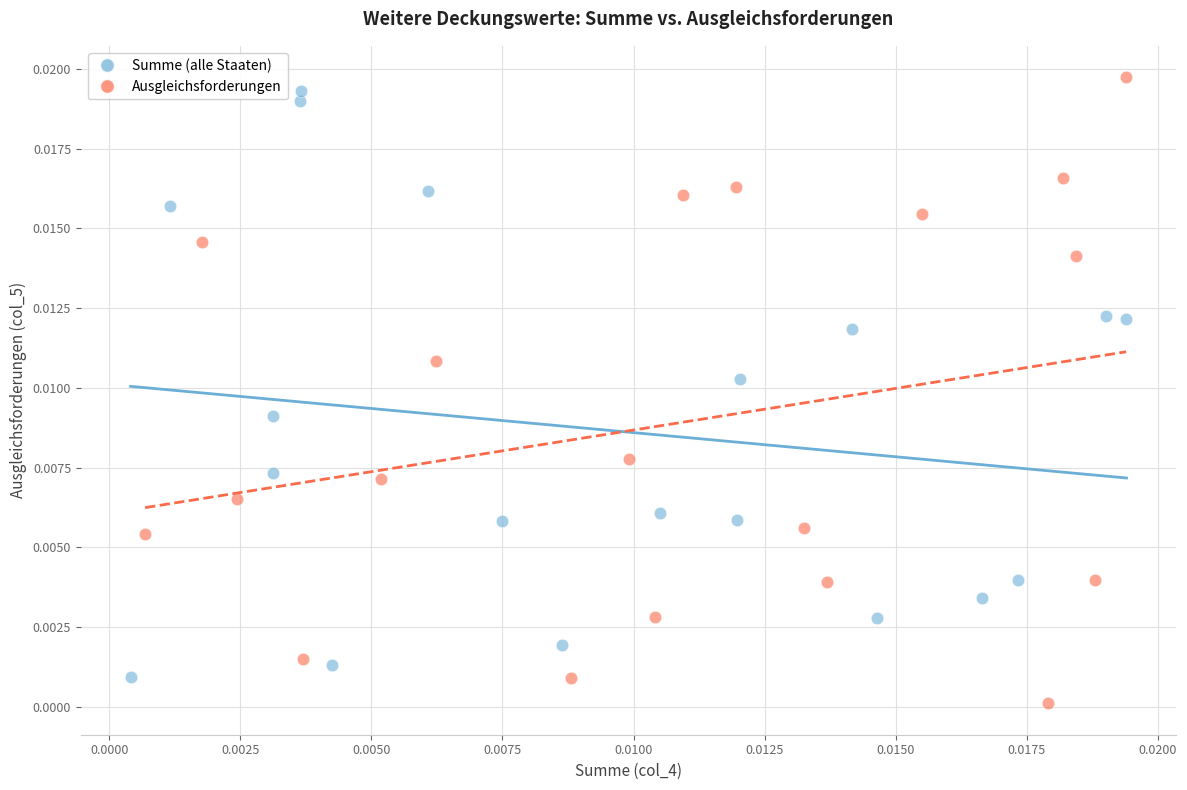

Which series has the largest Y range (max minus min)?

Ausgleichsforderungen